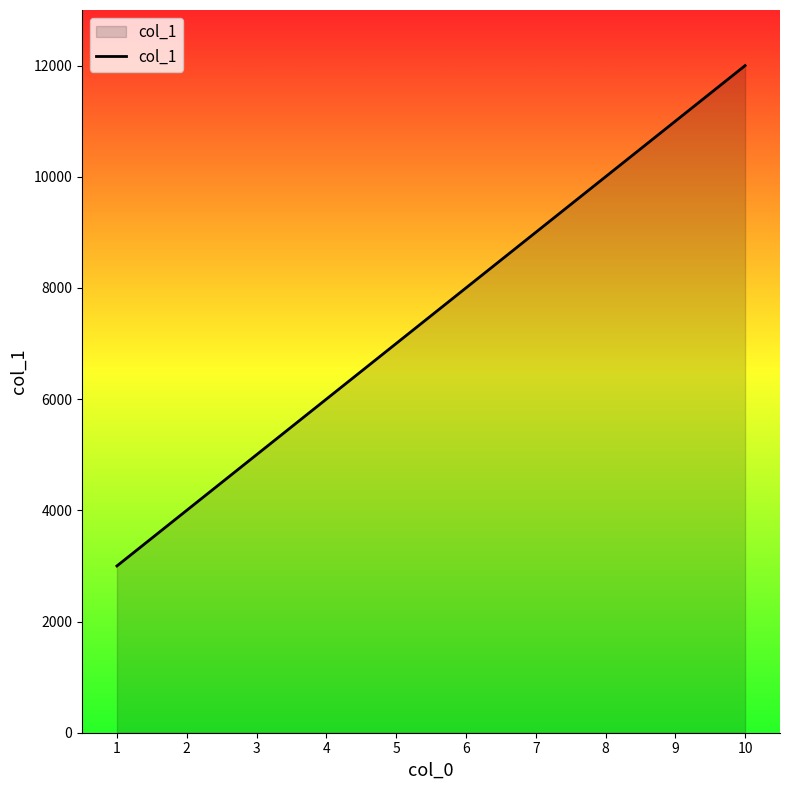

Is it true that the value at 4 is 6000?

True